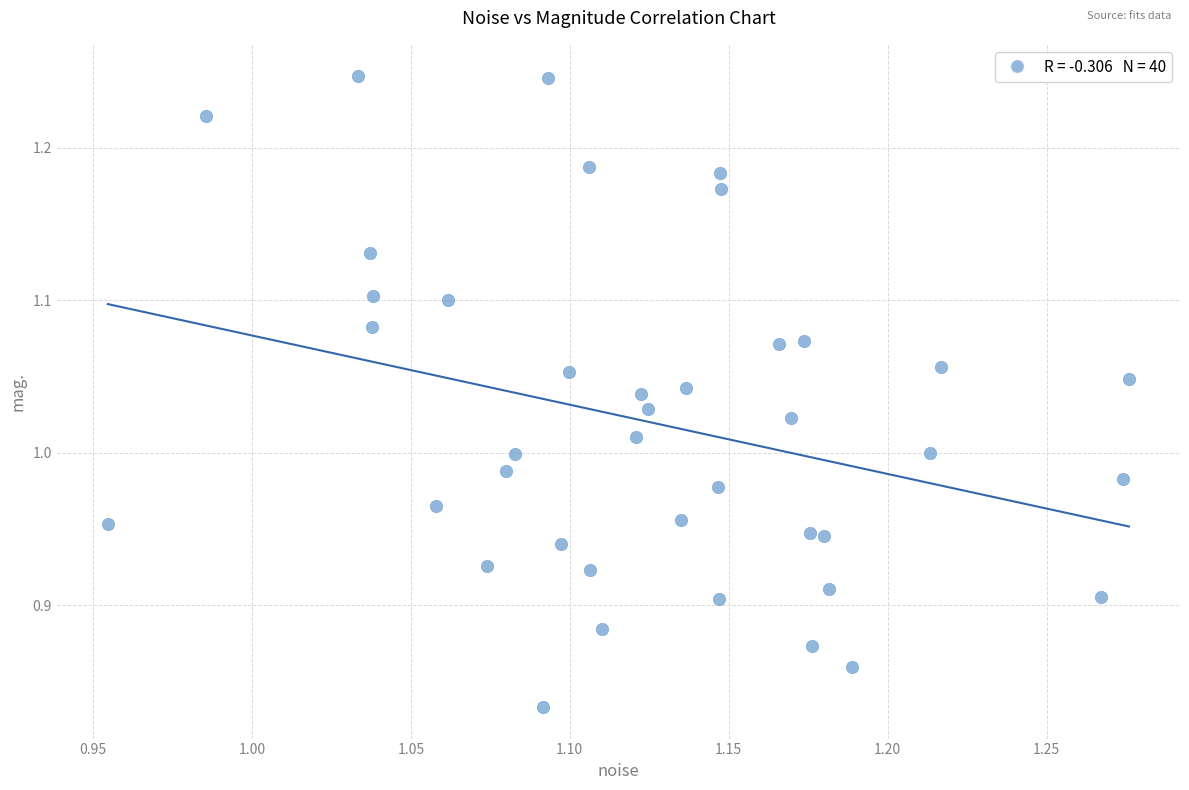

What is the range of X values (max minus min)?

0.3